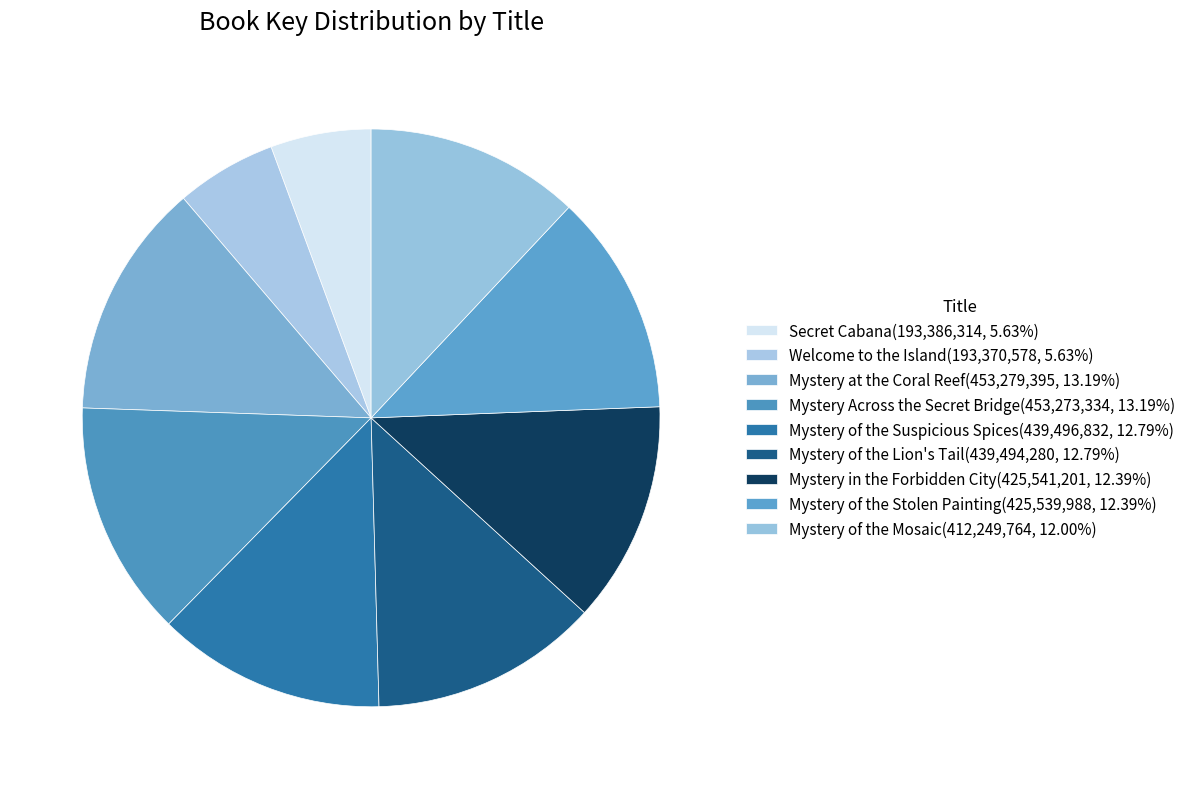

True or false: Mystery of the Stolen Painting accounts for 20% of the total.

False